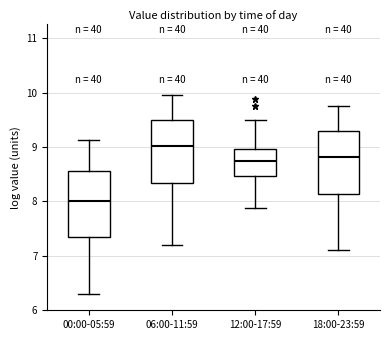

Which box's median line is the highest?

06:00-11:59